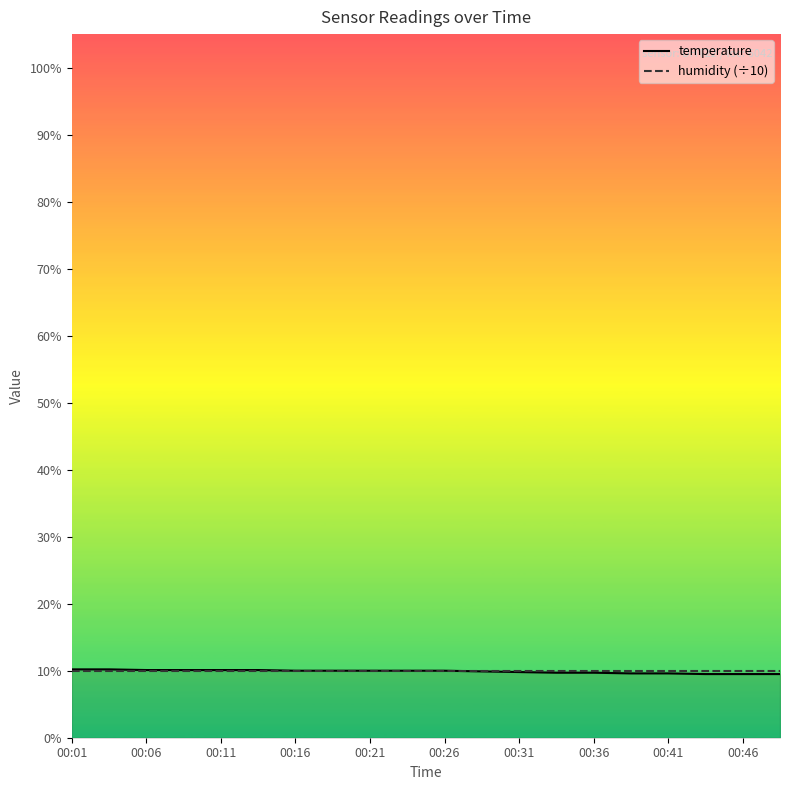

The value of temperature at 00:31 is 9.8. True or false?

True